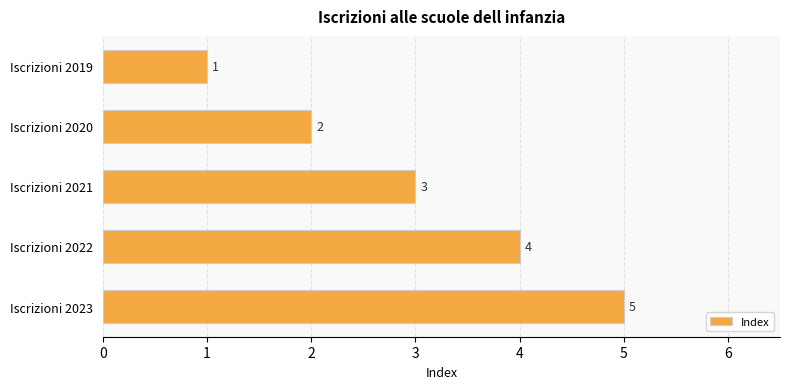

At which label is the value closest to 3?

Iscrizioni 2021